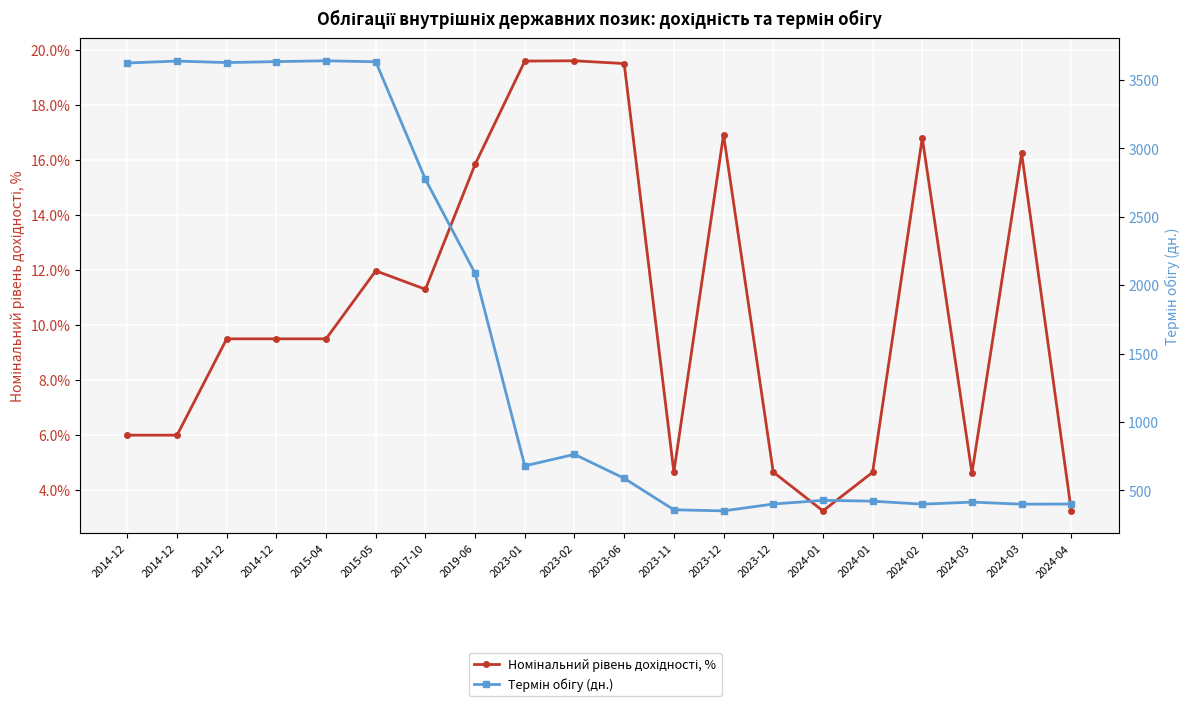

Which has a higher value, 2024-03 or 2024-03?

2024-03